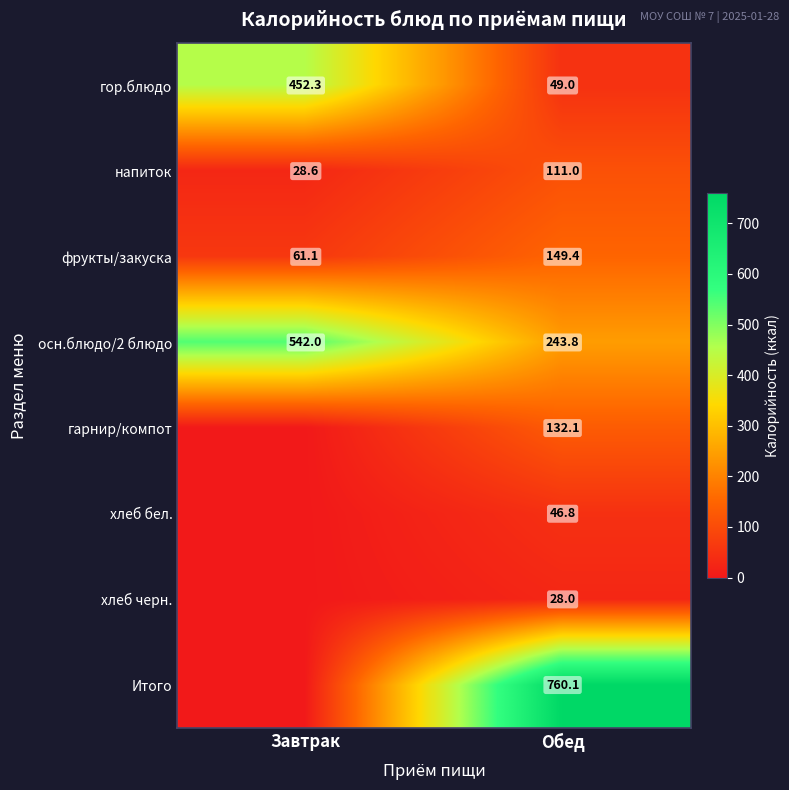

What is the difference between the maximum and minimum values in the напиток series?

82.4